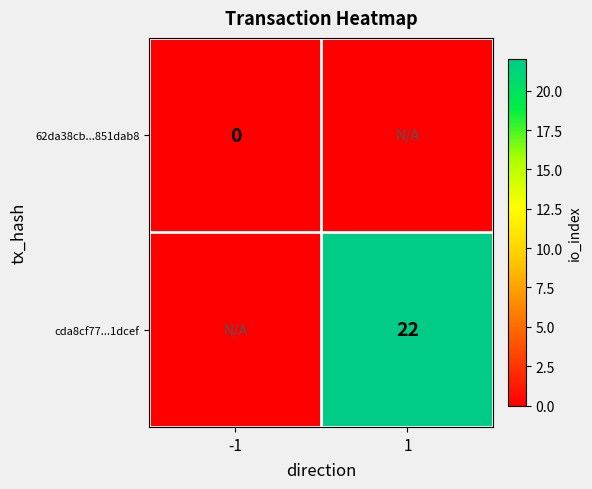

True or false: cda8cf77...1dcef has a value of 22 at 1.

True